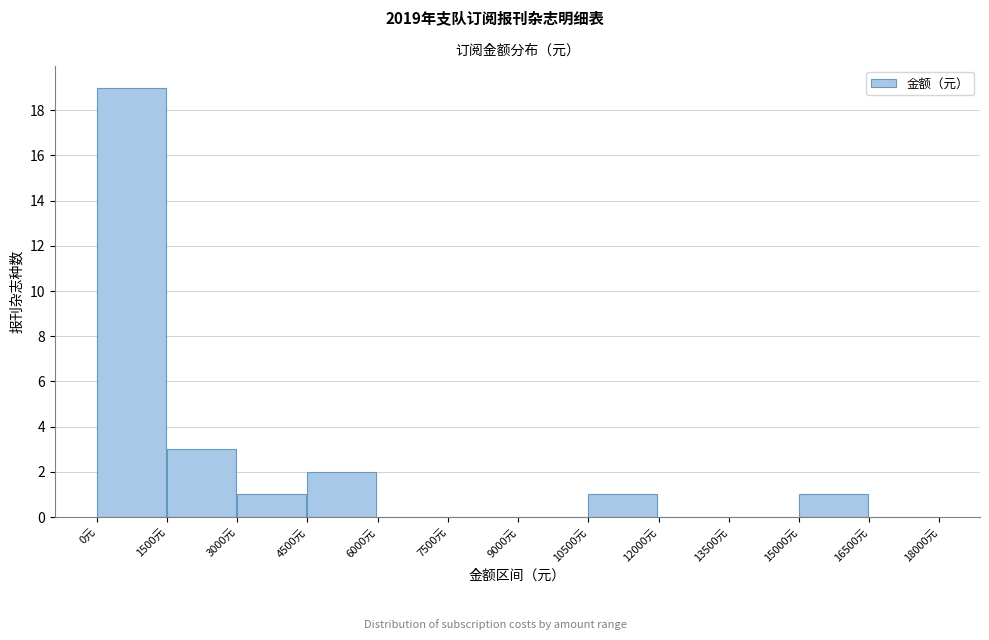

What is the height of the bar covering 1500 to 3000 on the x-axis? Neither the bar edges nor the heights are printed on the chart, so give them approximately, as read against the axes.

3